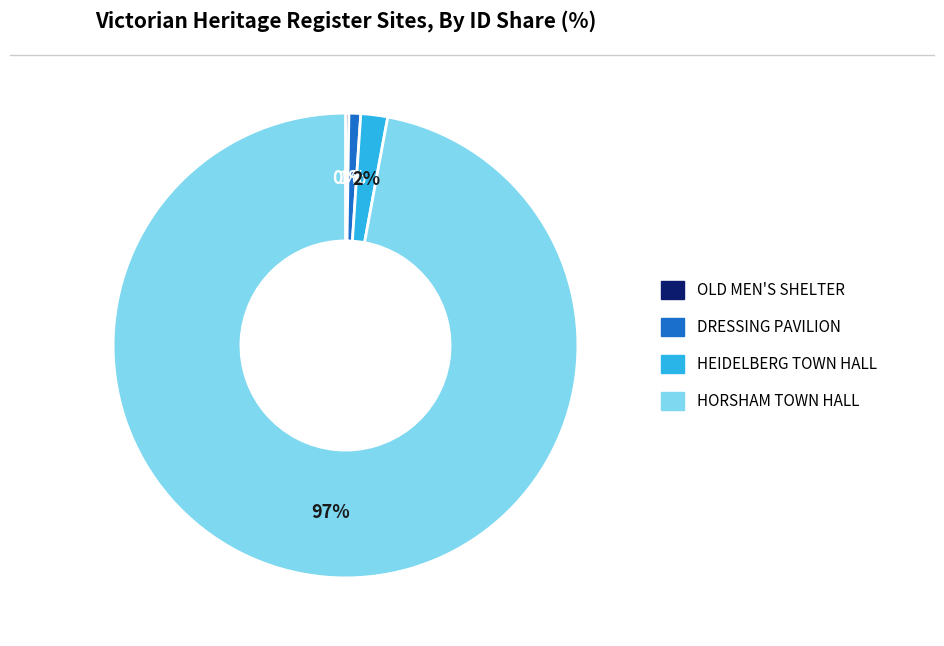

To the nearest percent, what portion does HORSHAM TOWN HALL represent?

97%